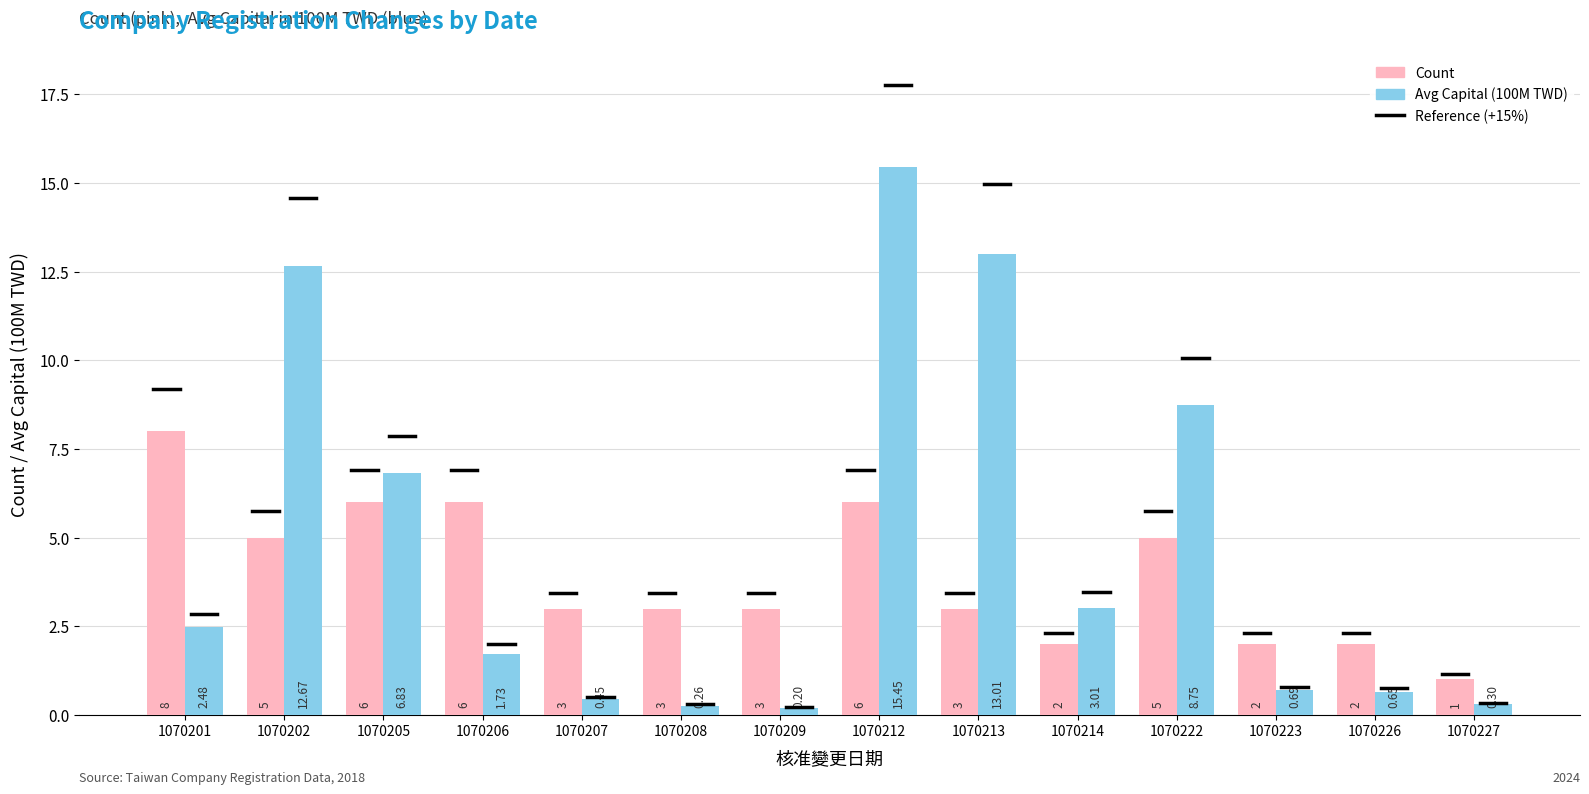

At 1070214, list the series in order from largest to smallest.

Avg Capital (100M TWD), Count